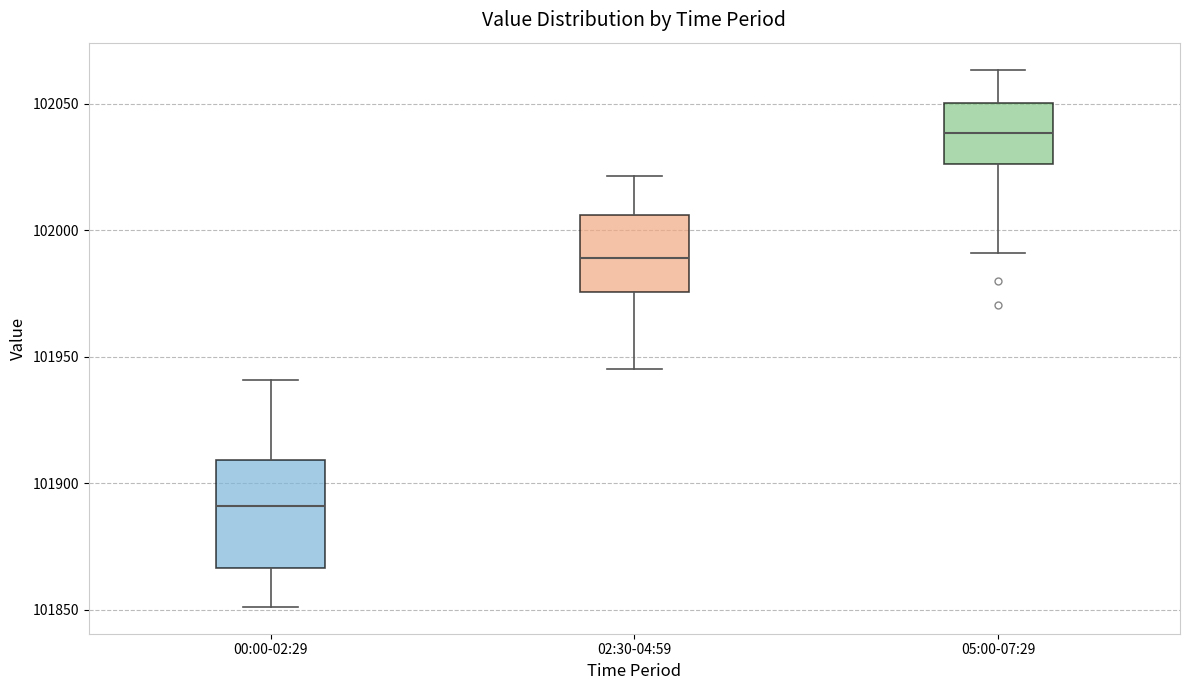

Which box has the lowest median line?

00:00-02:29